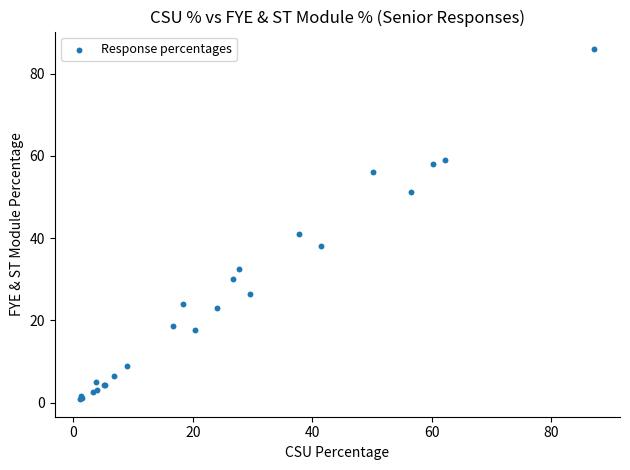

What Y value in the scatter plot is closest to 43?

41.0